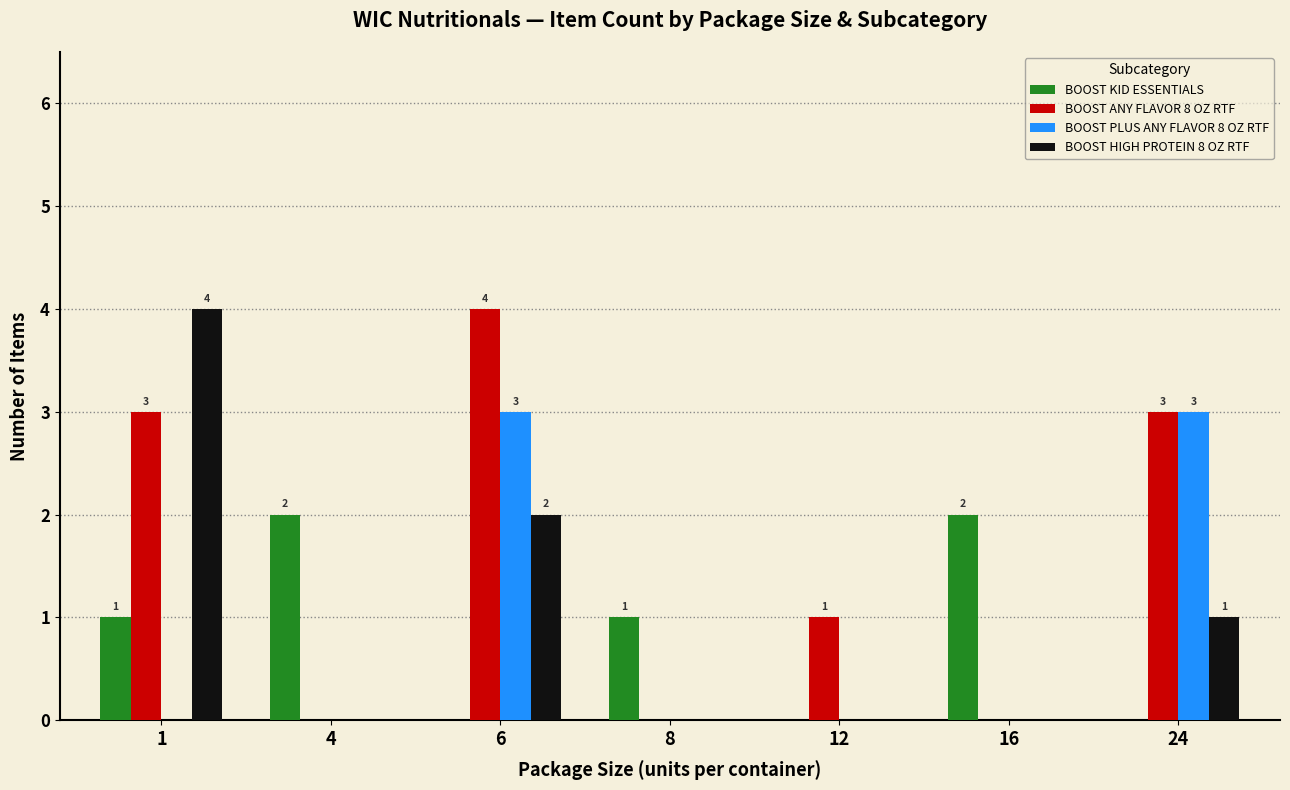

Which series changed the most between 6 and 16?

BOOST ANY FLAVOR 8 OZ RTF